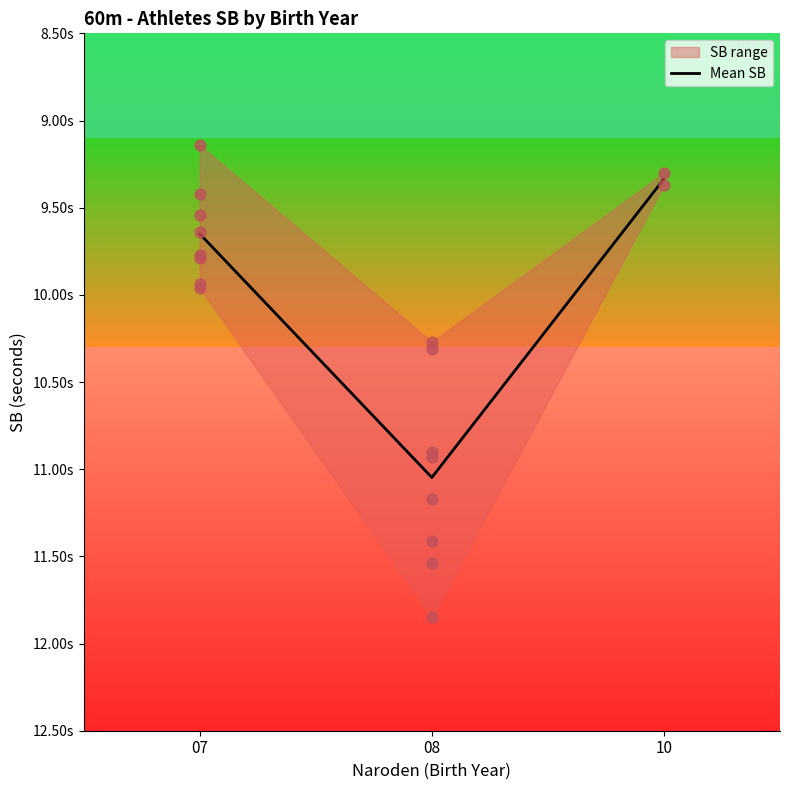

Which has a higher value, 10 or 08?

08